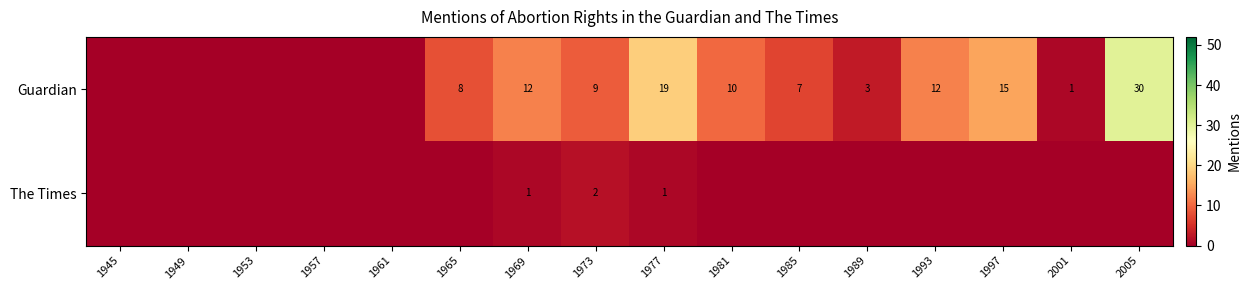

The Guardian series shows 19 at 1977. True or false?

True